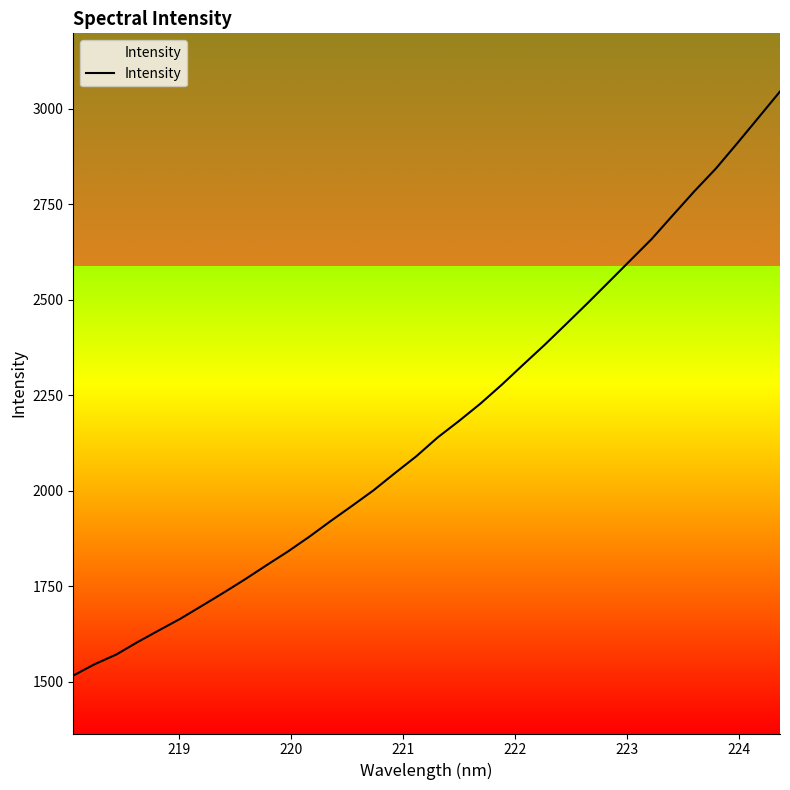

What is the greatest value displayed?

3045.3